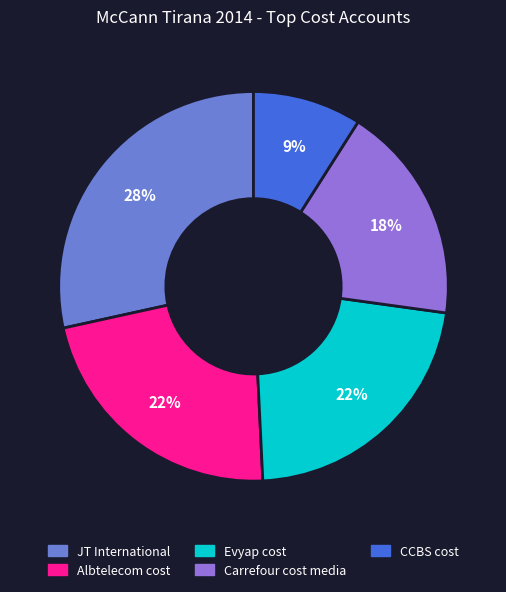

Which slice is the smallest?

CCBS cost